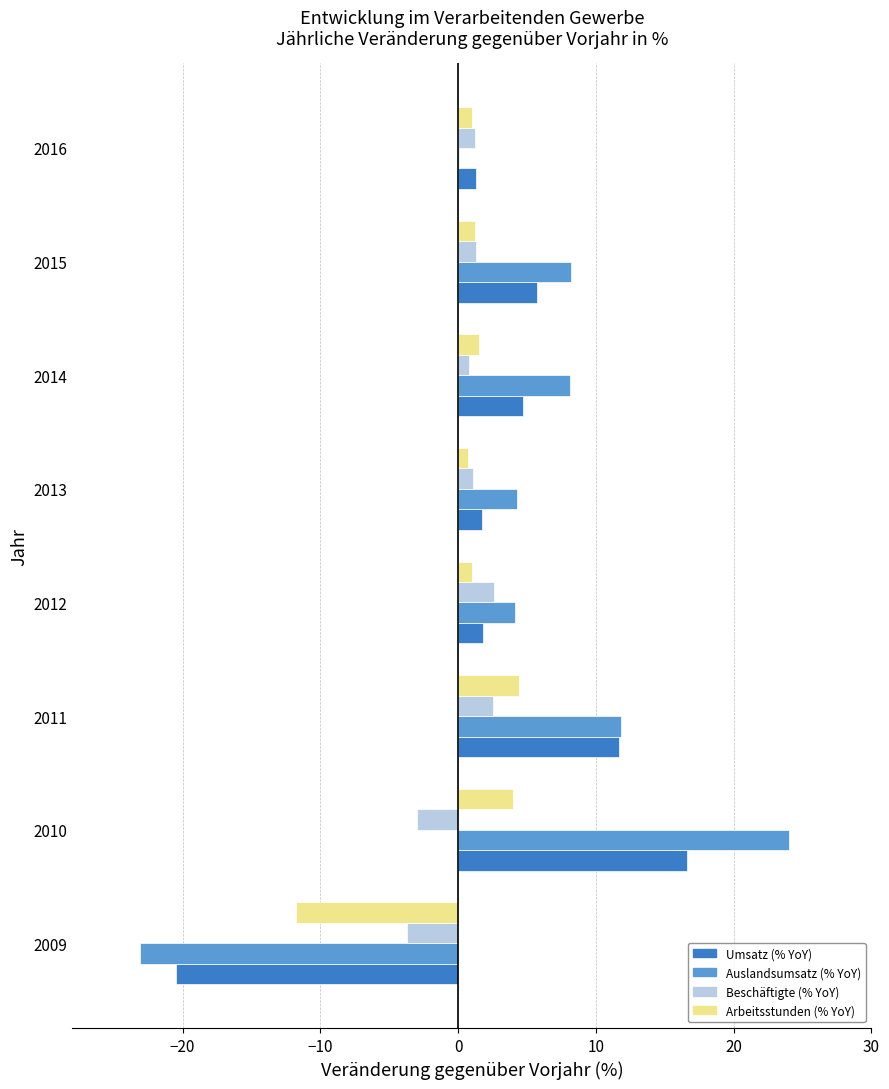

Which series has the largest total across all categories?

Auslandsumsatz (% YoY)